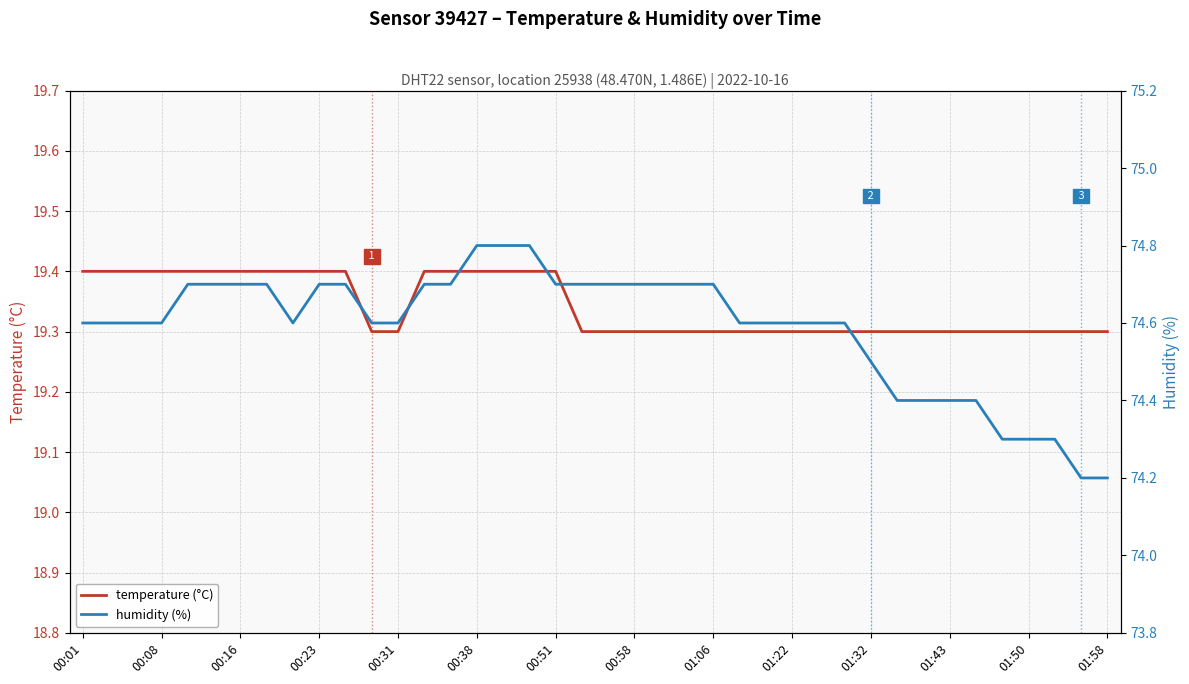

True or false: temperature (°C) has a value of 10.3 at 00:08.

False